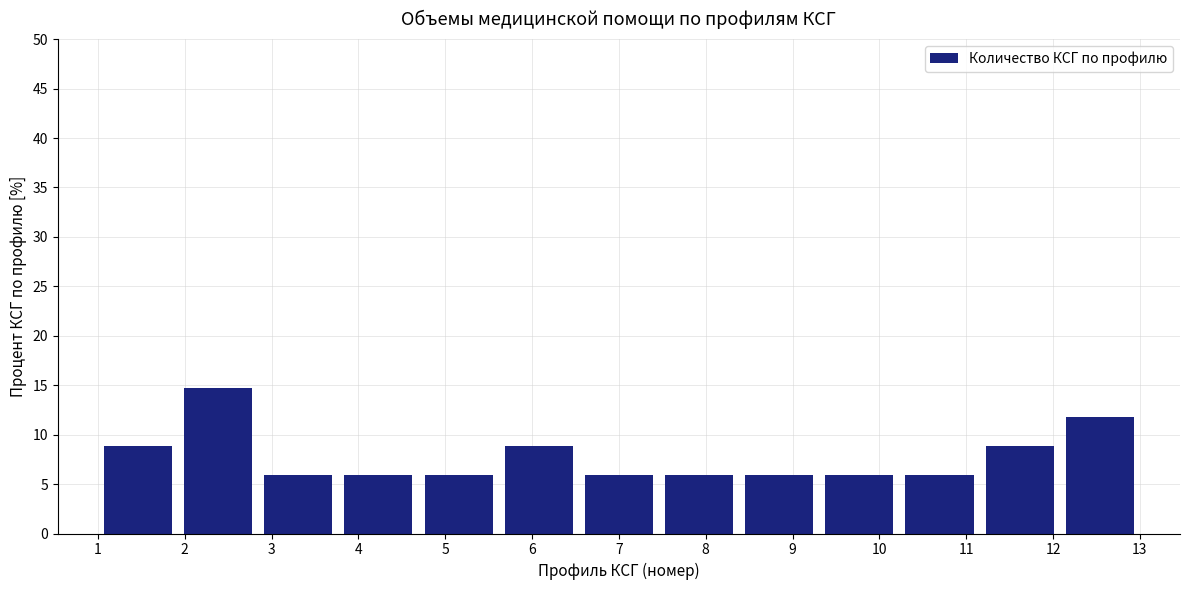

Over which range of the x-axis is the bar tallest?

1.9 to 2.8